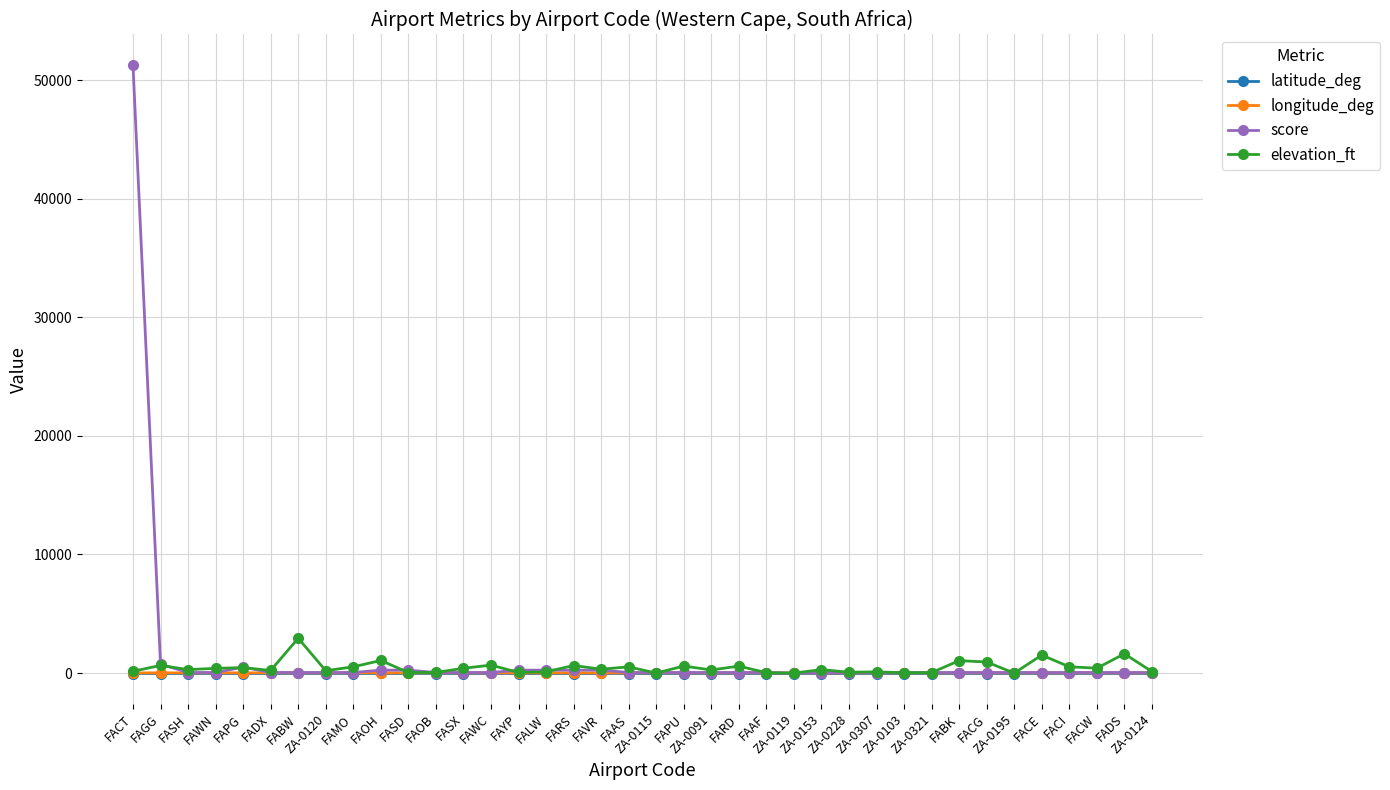

True or false: elevation_ft has more than 2 interior local peaks.

True